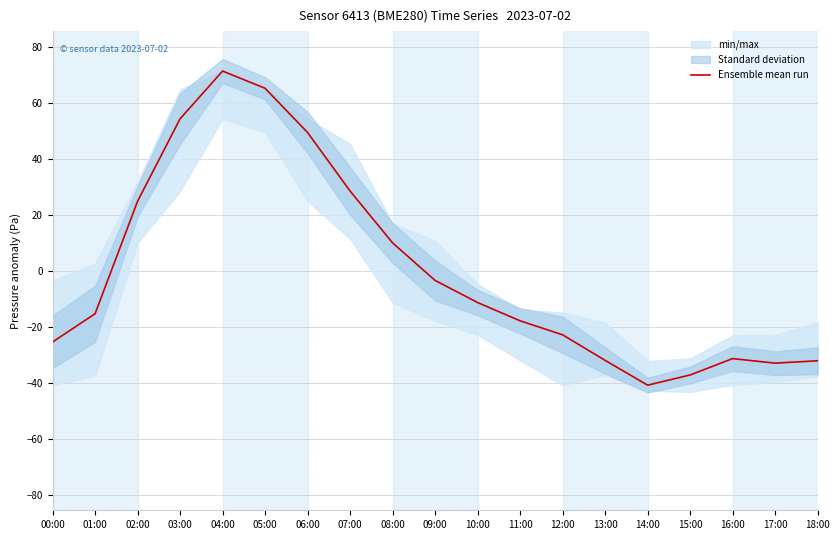

True or false: the data shows -25.5 at 00:00.

True